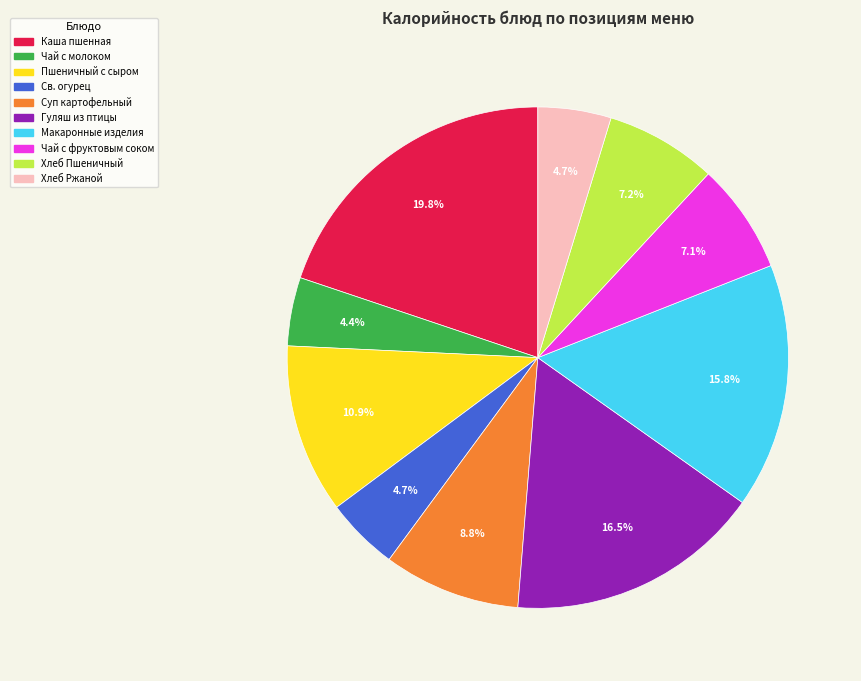

Is there any slice that represents more than half of the pie?

No